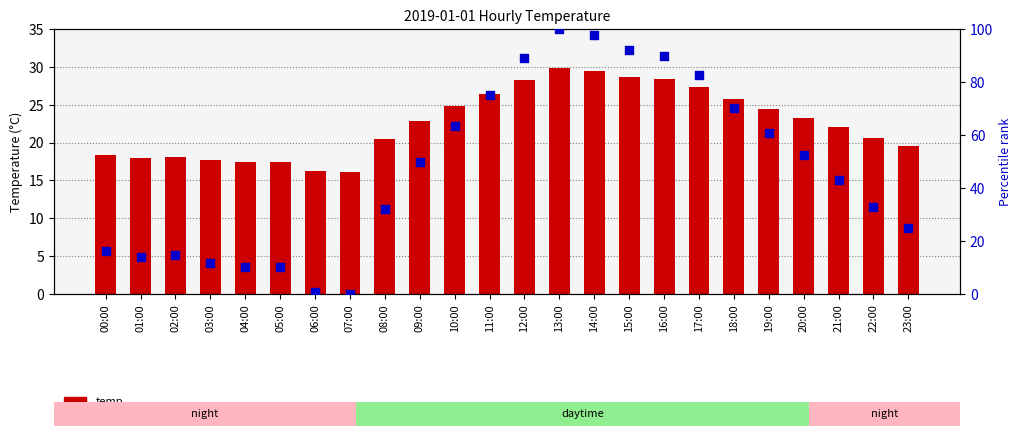

What are all the series names shown in the legend?

temp, percentile rank within the sample